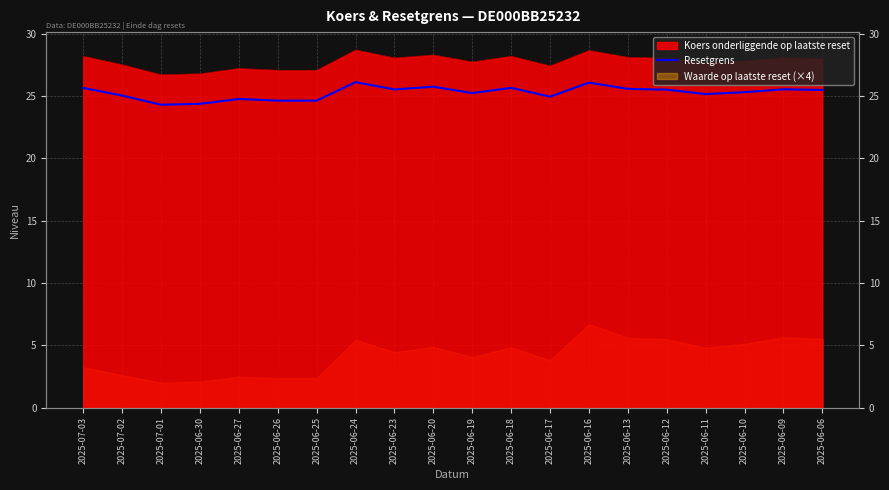

What position from the left is 2025-06-09?

19